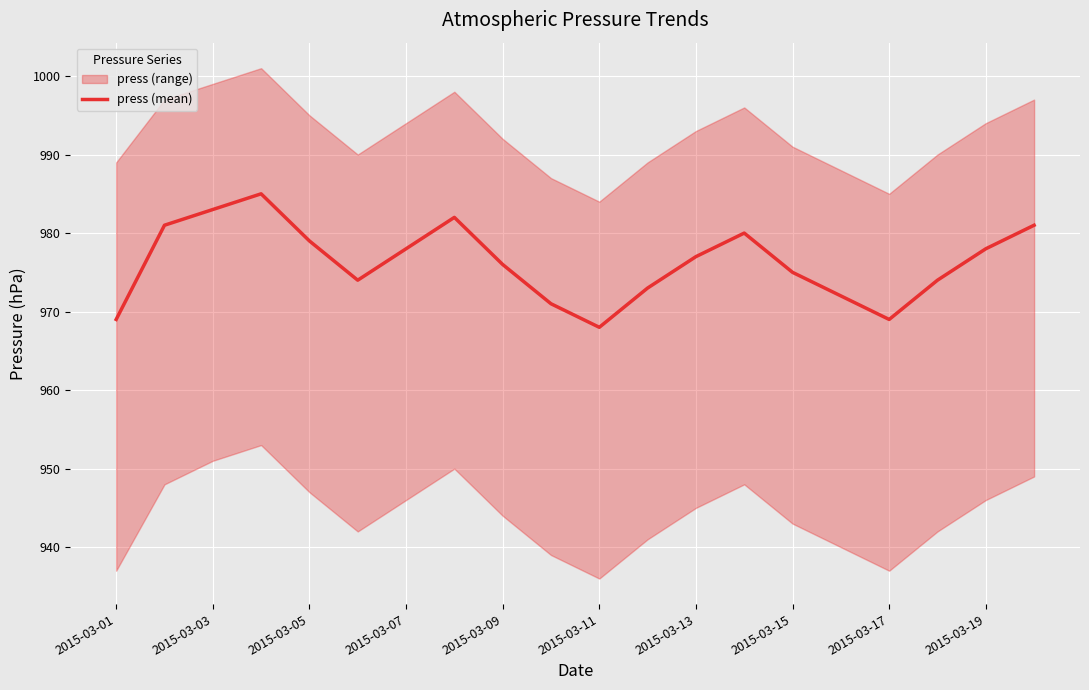

What is the value of the 20th point from the left?

981